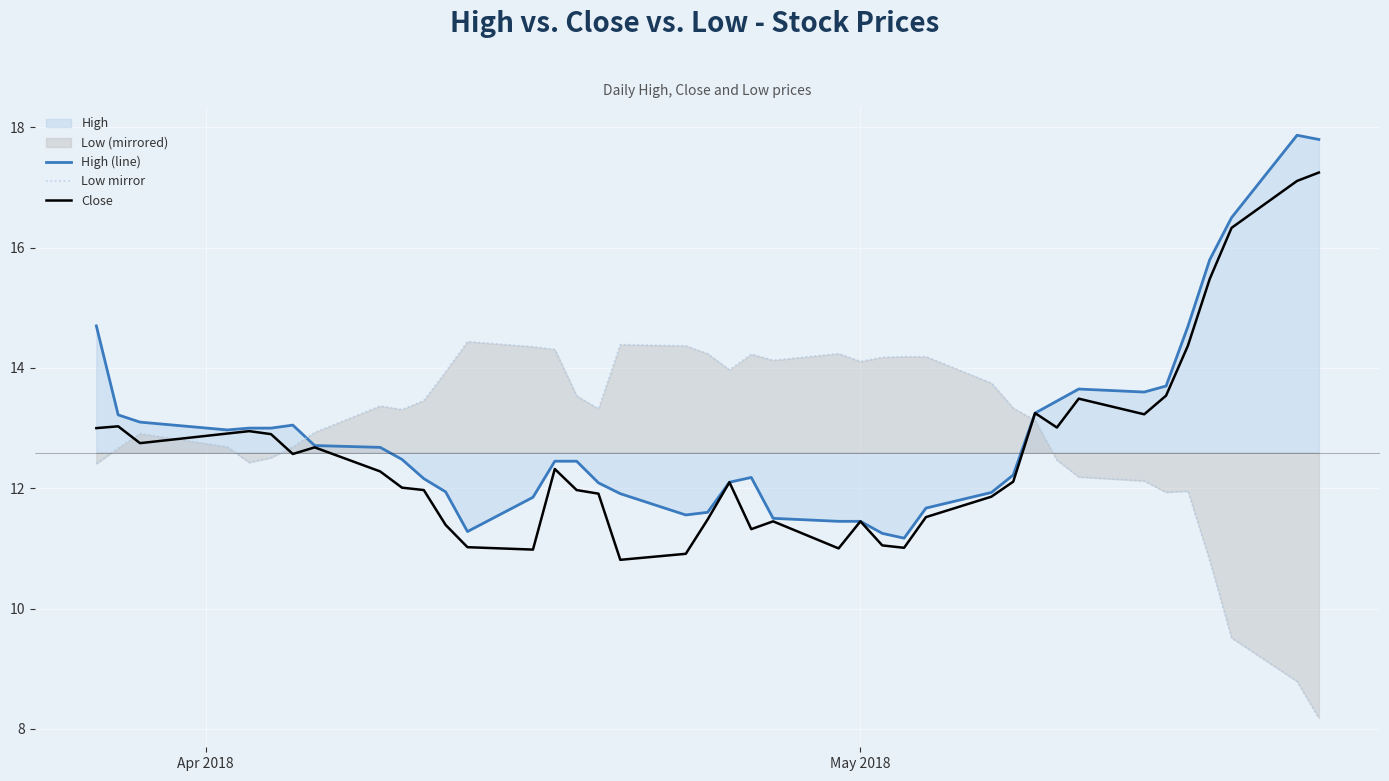

How many lines are shown in the chart?

3